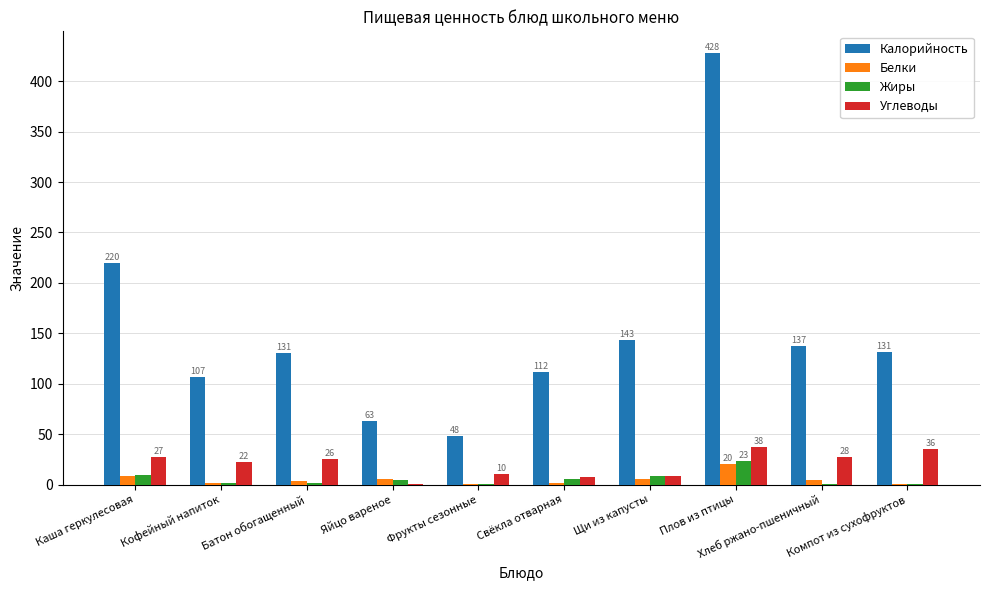

The Жиры series shows 40.0 at Плов из птицы. True or false?

False